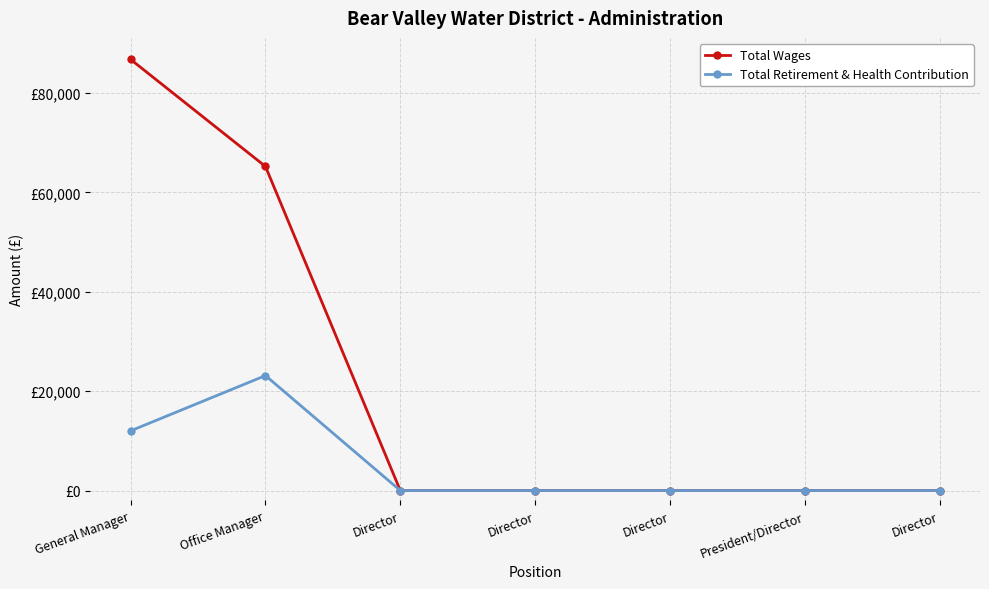

What is the average value of the Total Retirement & Health Contribution series?

5023